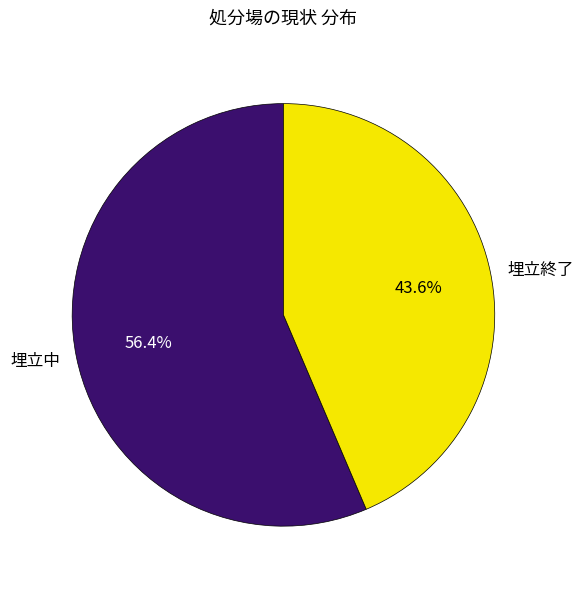

Which category has the biggest portion of the pie?

埋立中